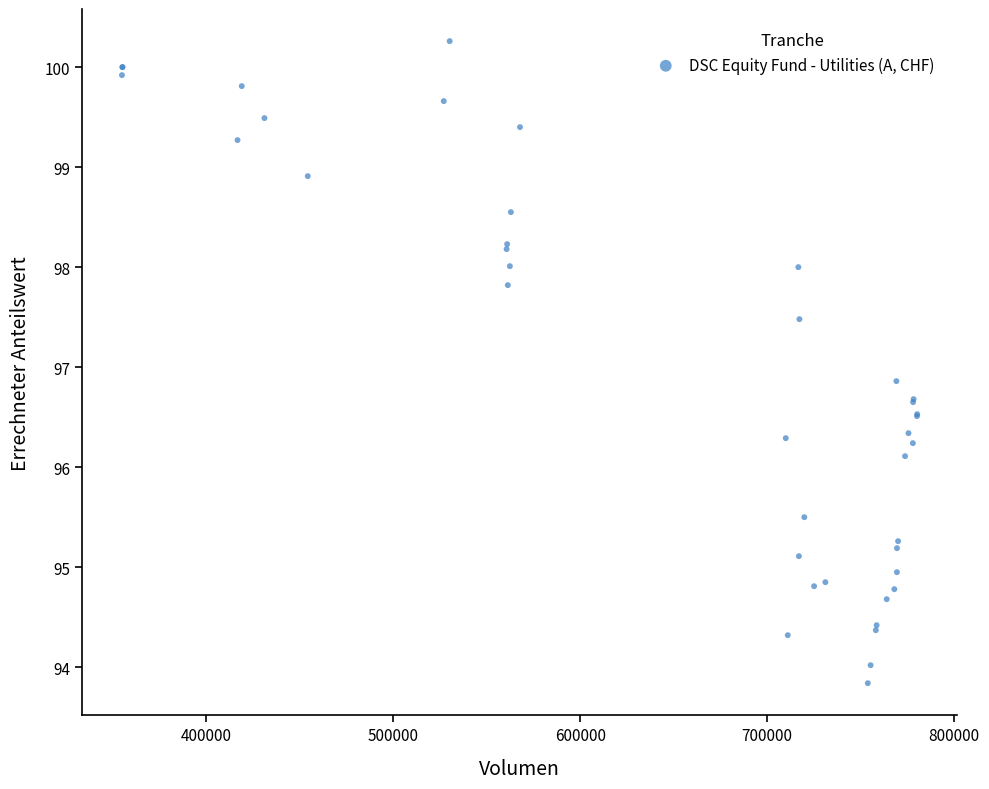

What Y value in the scatter plot is closest to 97?

96.9